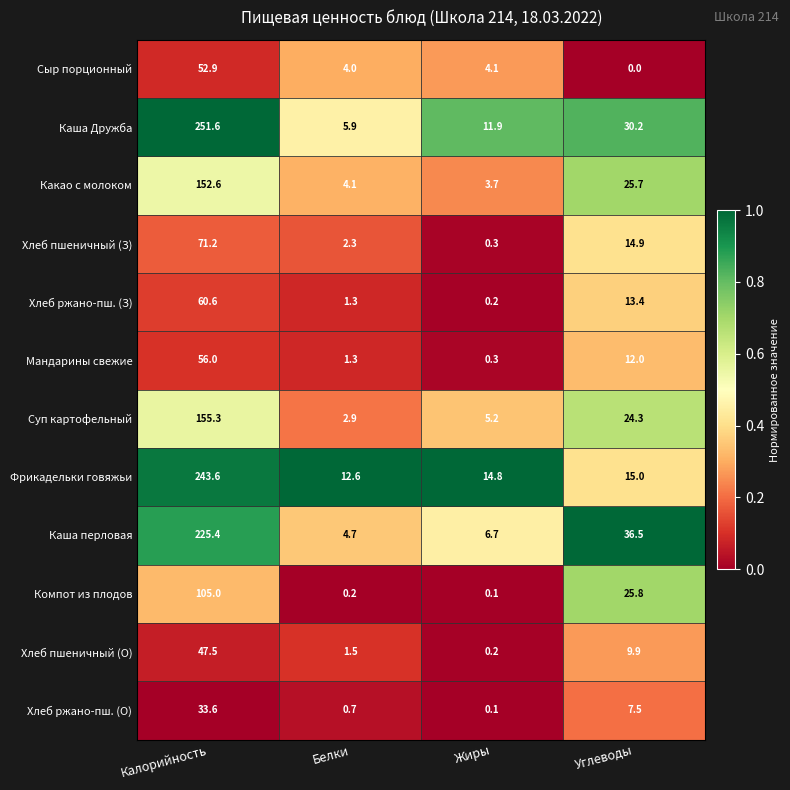

Count the number of categories in the chart.

4